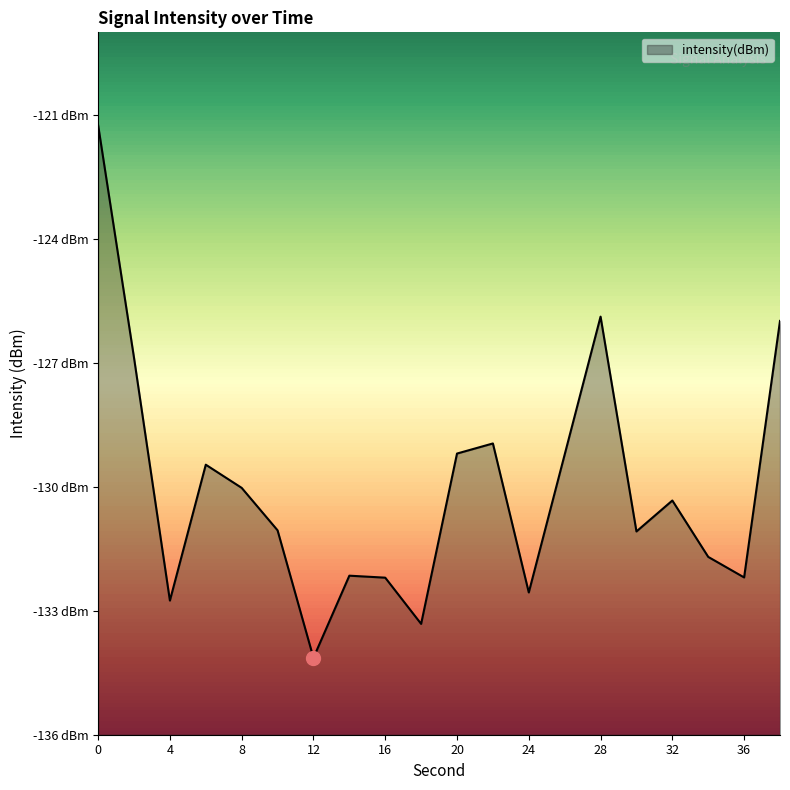

The value at 12 is -134.1. True or false?

True